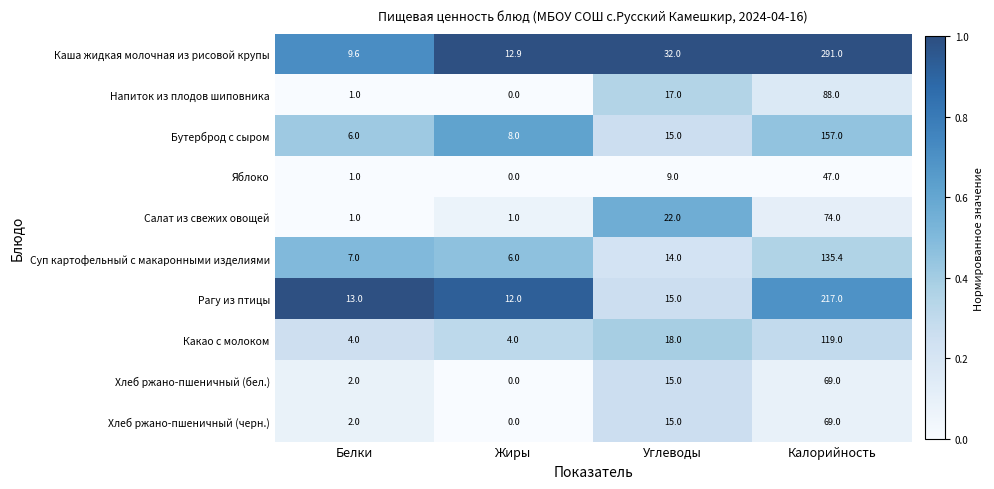

What is the spread (max minus min) of values at Жиры?

12.9